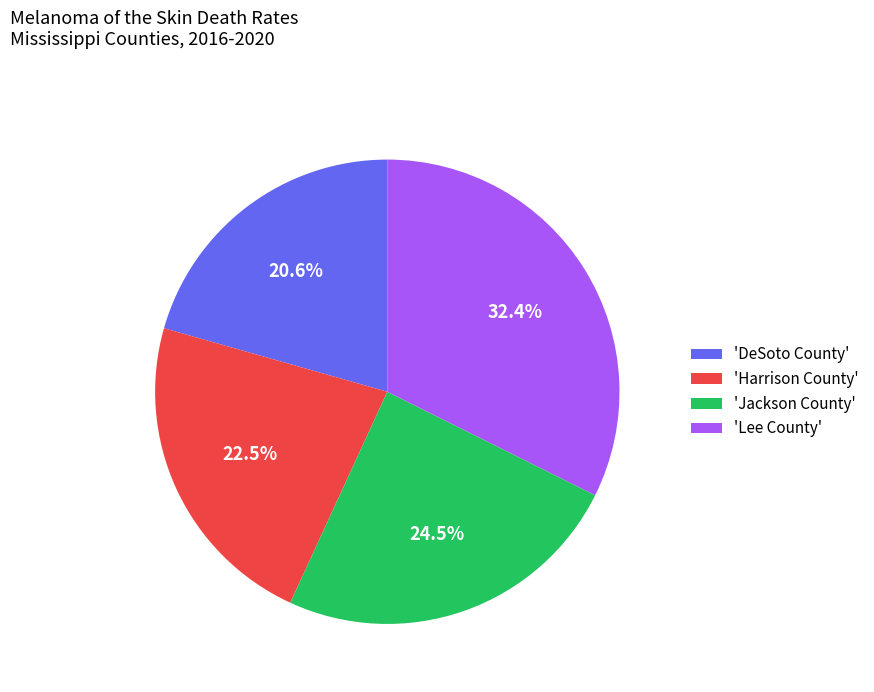

Count the number of slices in the pie.

4